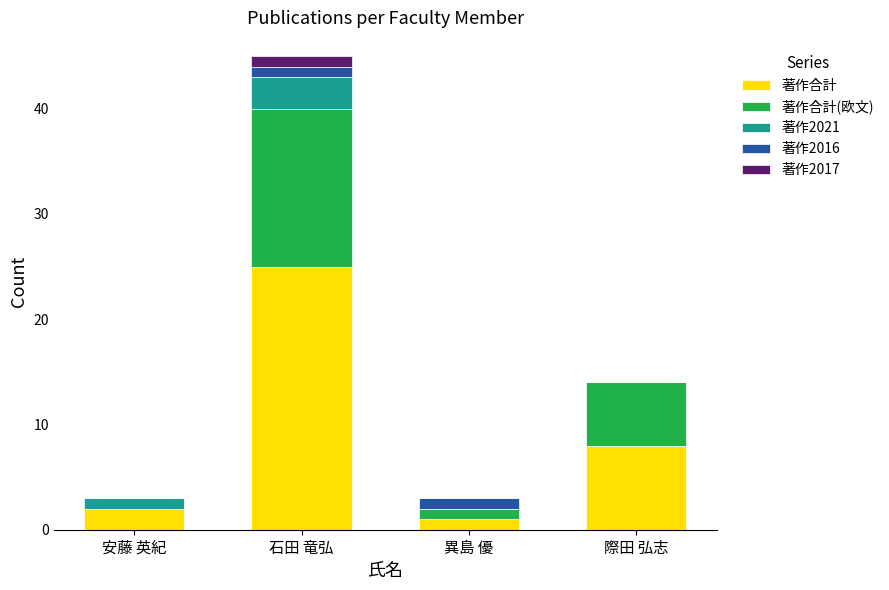

At which label is 著作合計 closest to 13?

際田 弘志